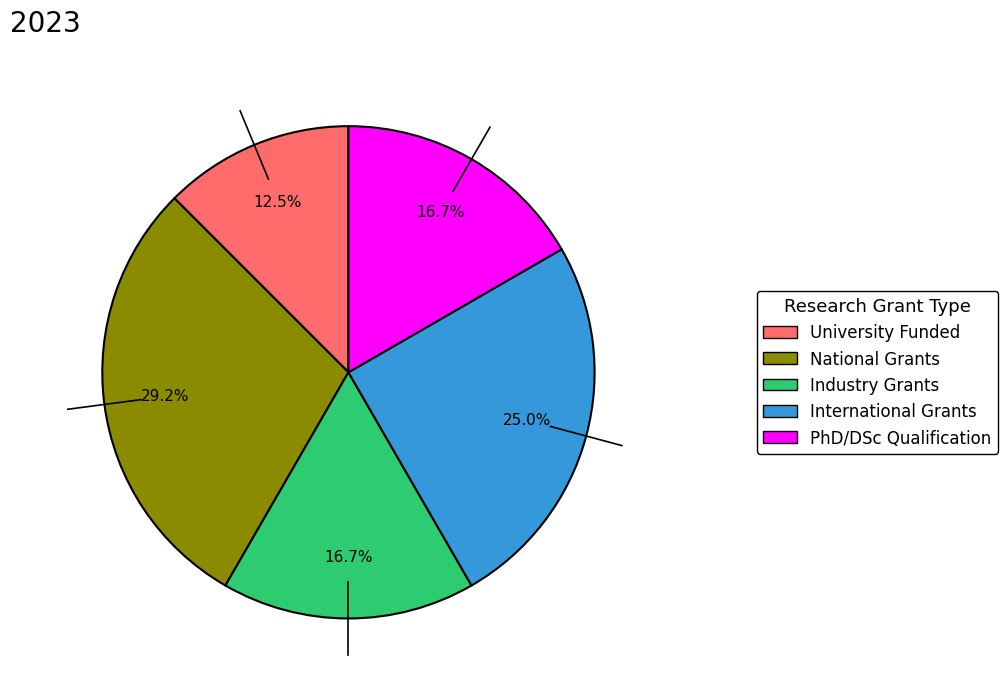

Which has a higher value, National Grants or University Funded?

National Grants